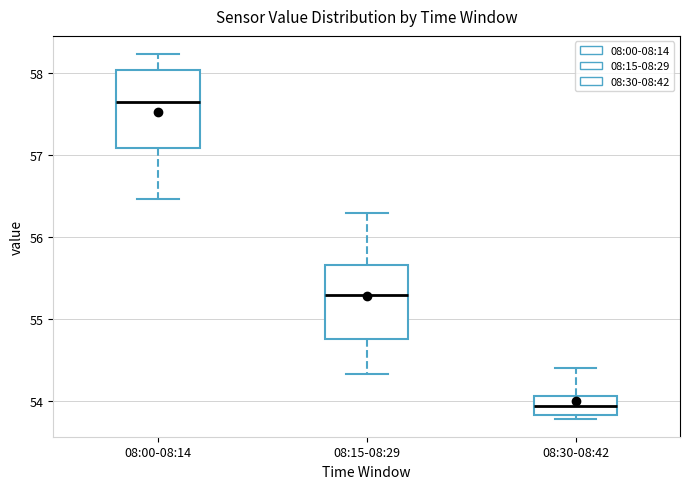

Where does the median line of the box for 08:15-08:29 sit on the y-axis? The values are not printed on the chart, so give them approximately, as read against the axis.

55.3